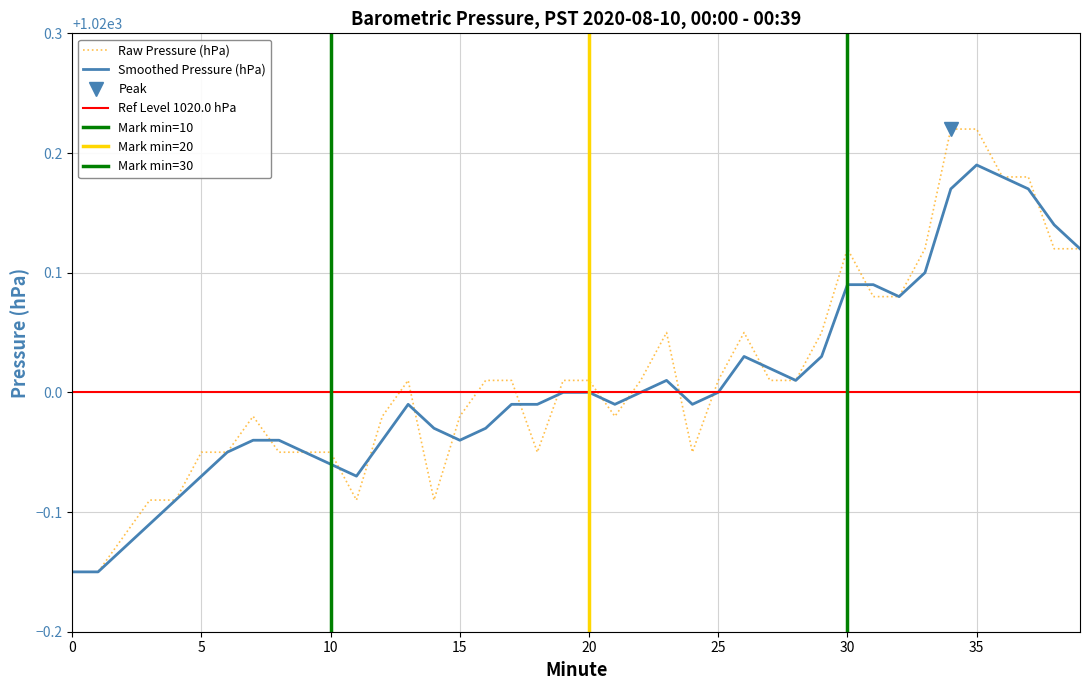

Which series changed the most between 14 and 28?

Barometric Pressure (hPa)